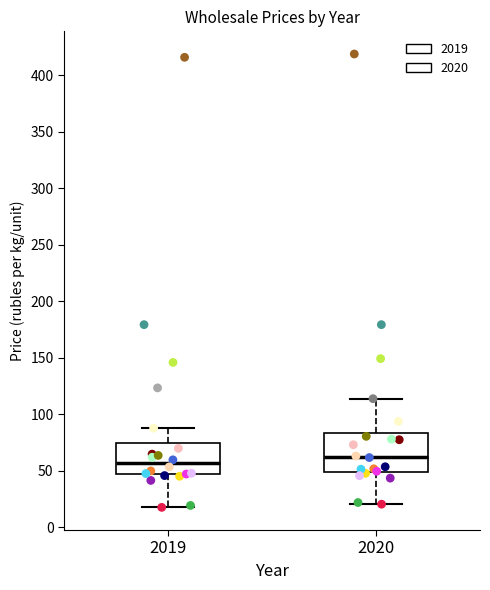

Where is the lower edge of the box at x = 2020 on the y-axis? The values are not printed on the chart, so give them approximately, as read against the axis.

50